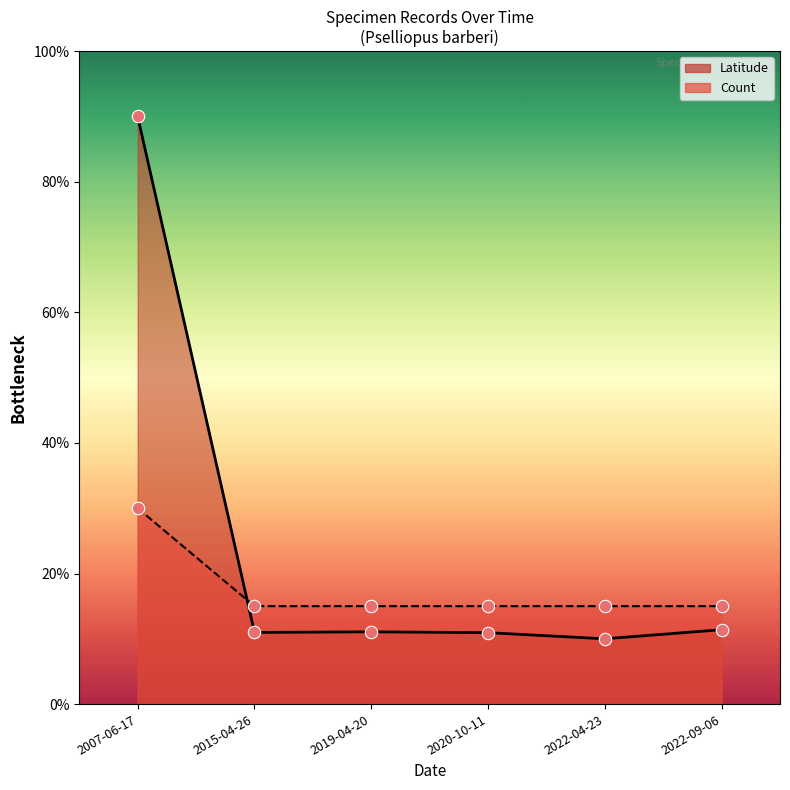

Which series contains the highest Y value?

Latitude pts